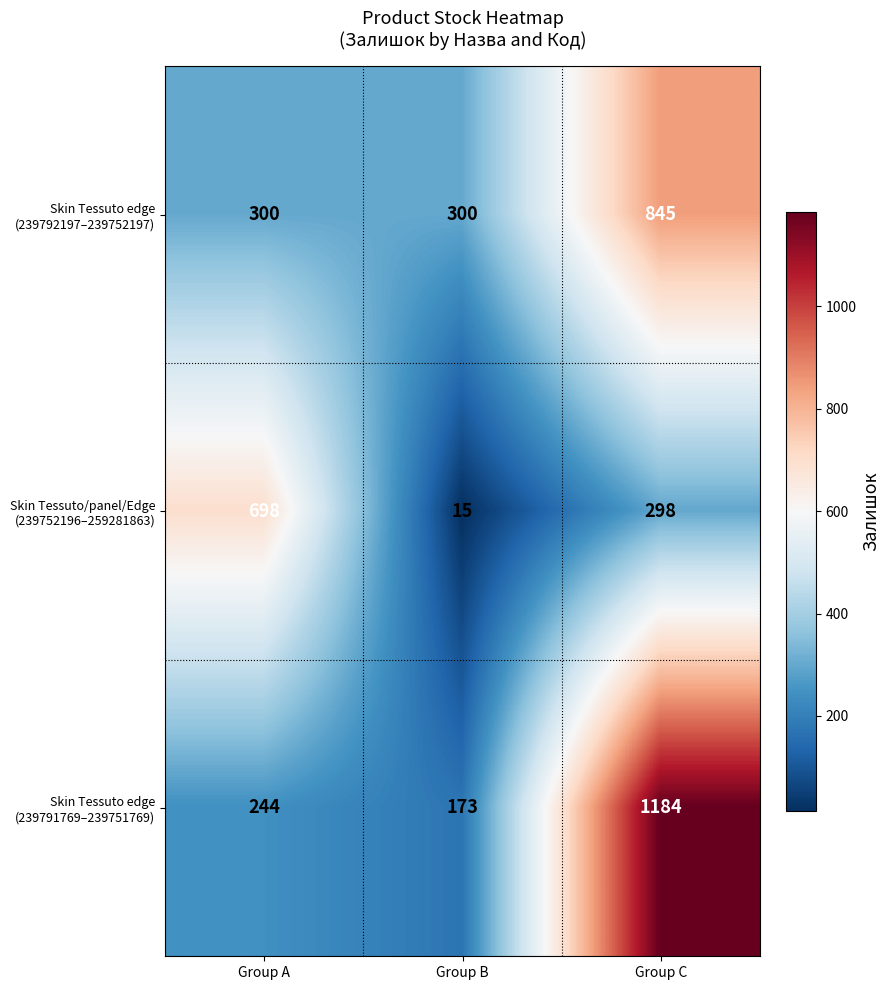

At which category is the sum across all series the highest?

Group C